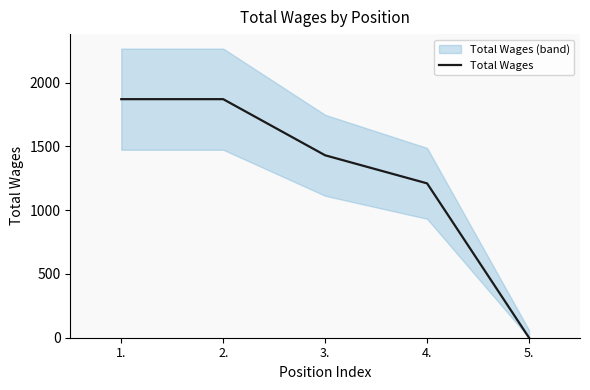

Reading right to left, extract all data points from this chart.

5.=0	4.=1210	3.=1430	2.=1870	1.=1870